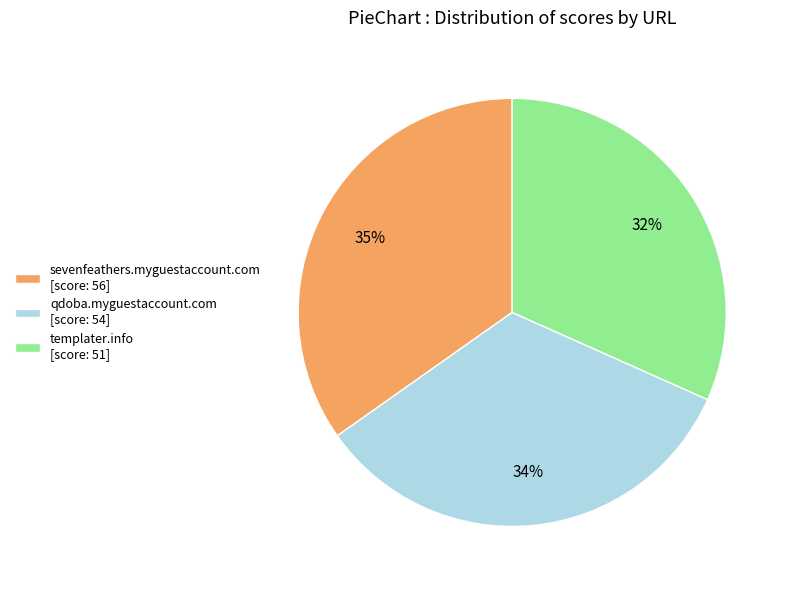

To the nearest percent, what percentage of the pie is qdoba.myguestaccount.com?

34%